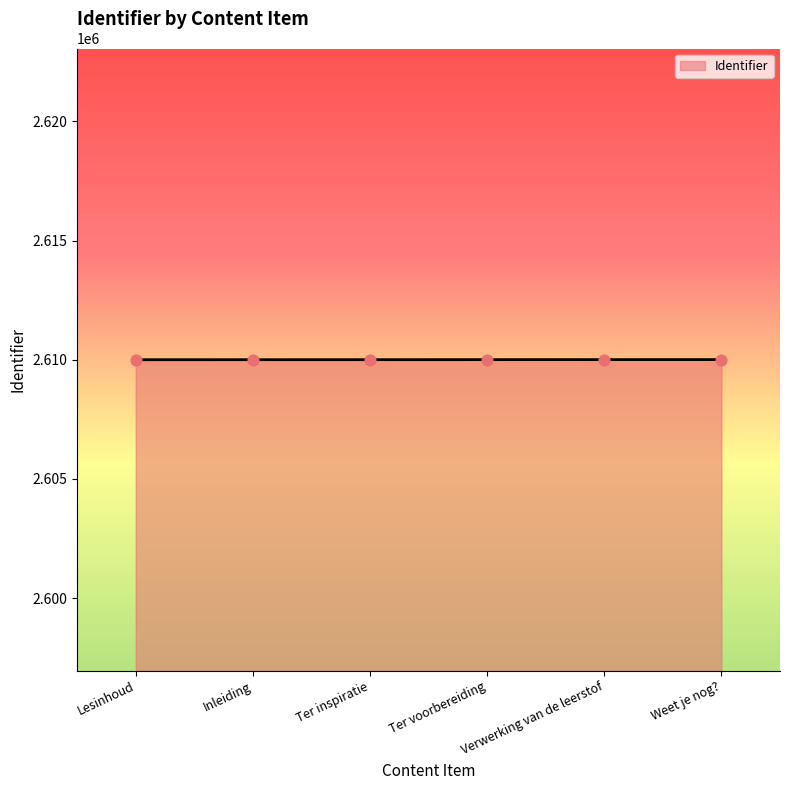

What is the change in value from Lesinhoud to Weet je nog??

+5